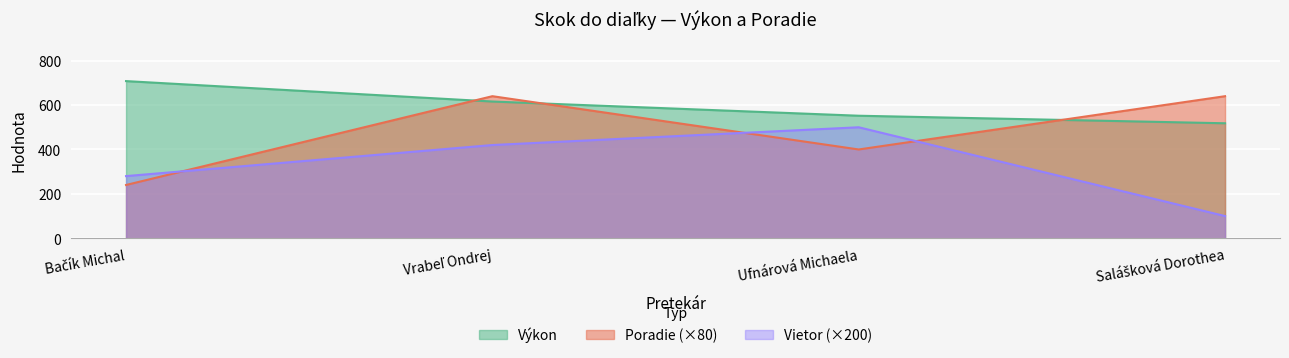

What are all the series names shown in the legend?

Výkon, Poradie (×80), Vietor (×200)